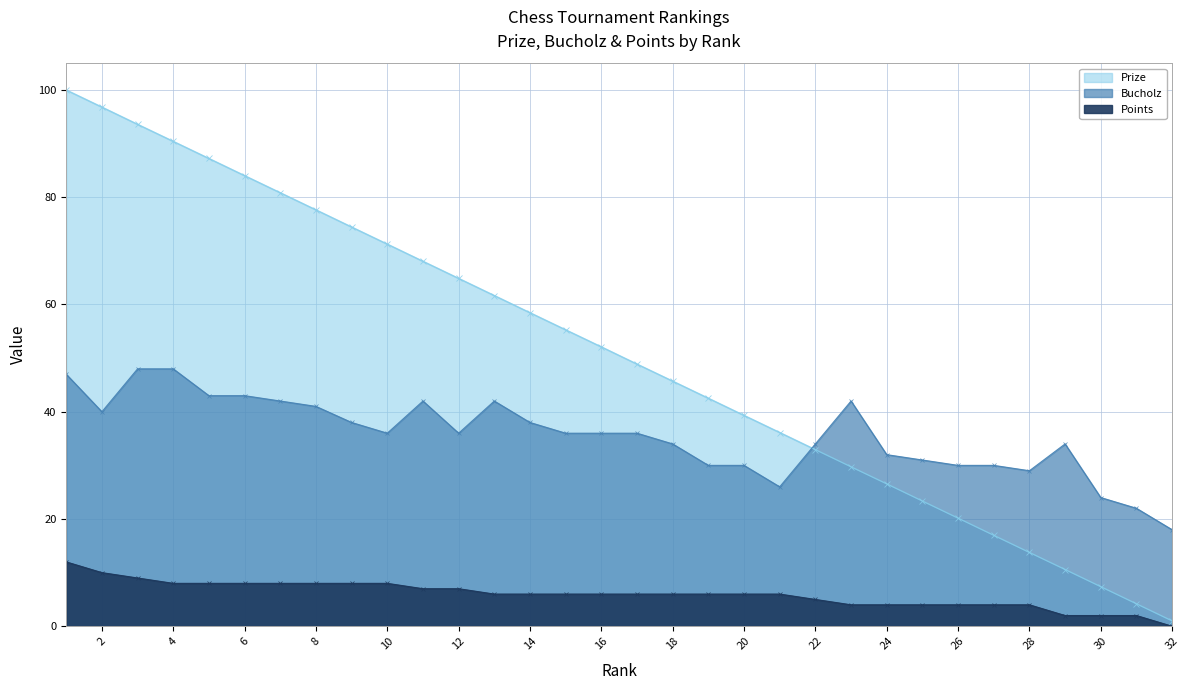

What is the sum of all Points values?

190.0